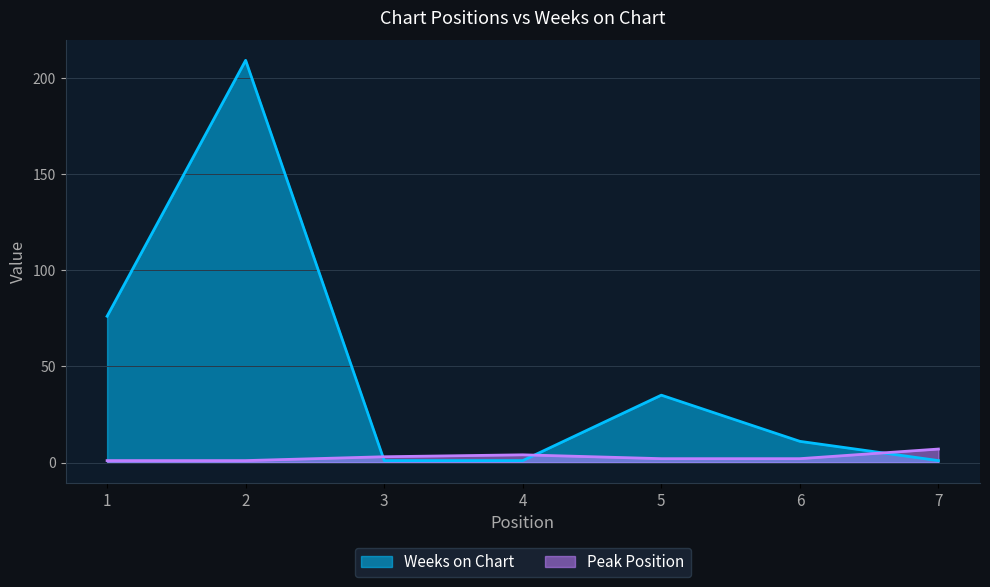

What is the value of the Peak Position point at the 2nd from the left?

1